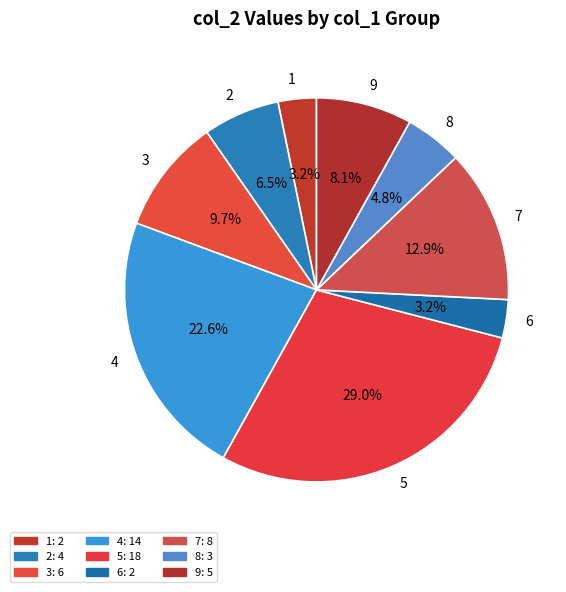

How much of the chart is everything except 3?

90.3%